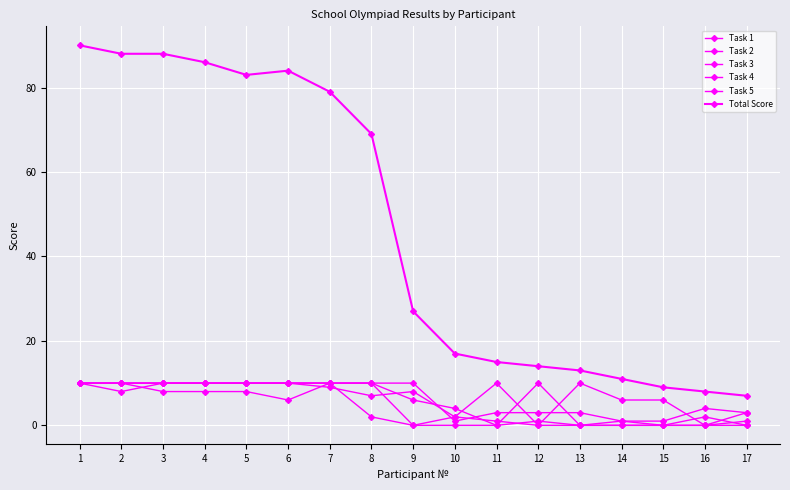

How many data points in Task 5 are less than 6?

8